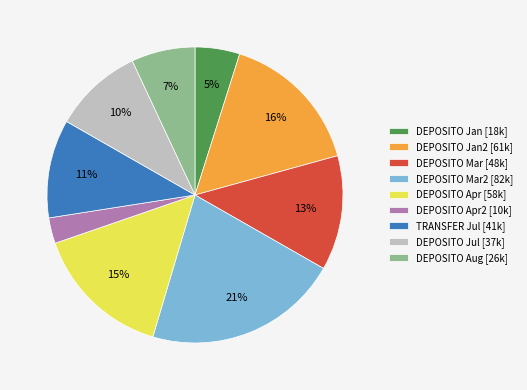

To the nearest percent, what percentage of the pie is DEPOSITO Mar2 [82k]?

21%